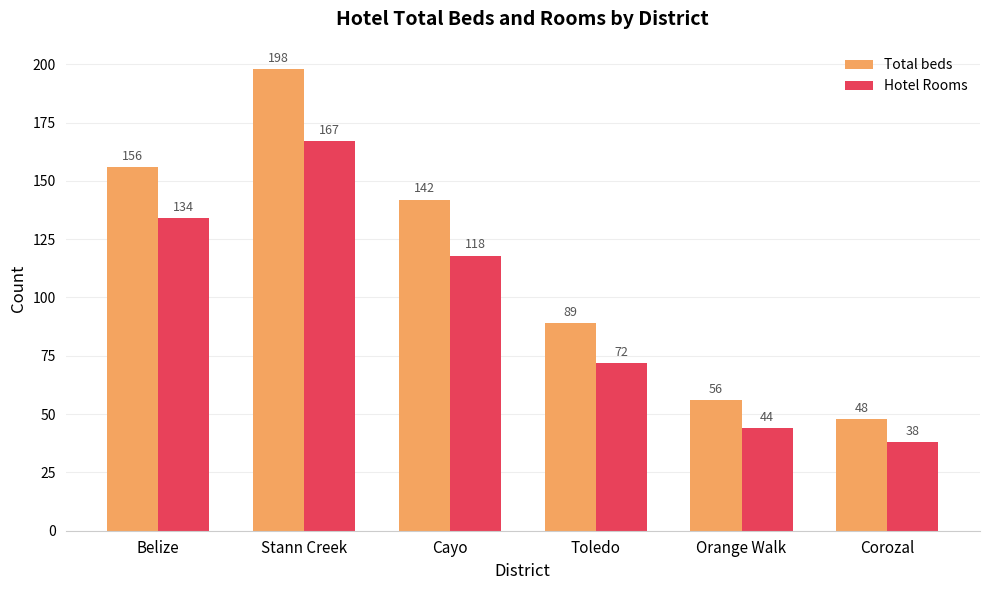

Are the bars grouped side by side (vs. stacked)?

Yes